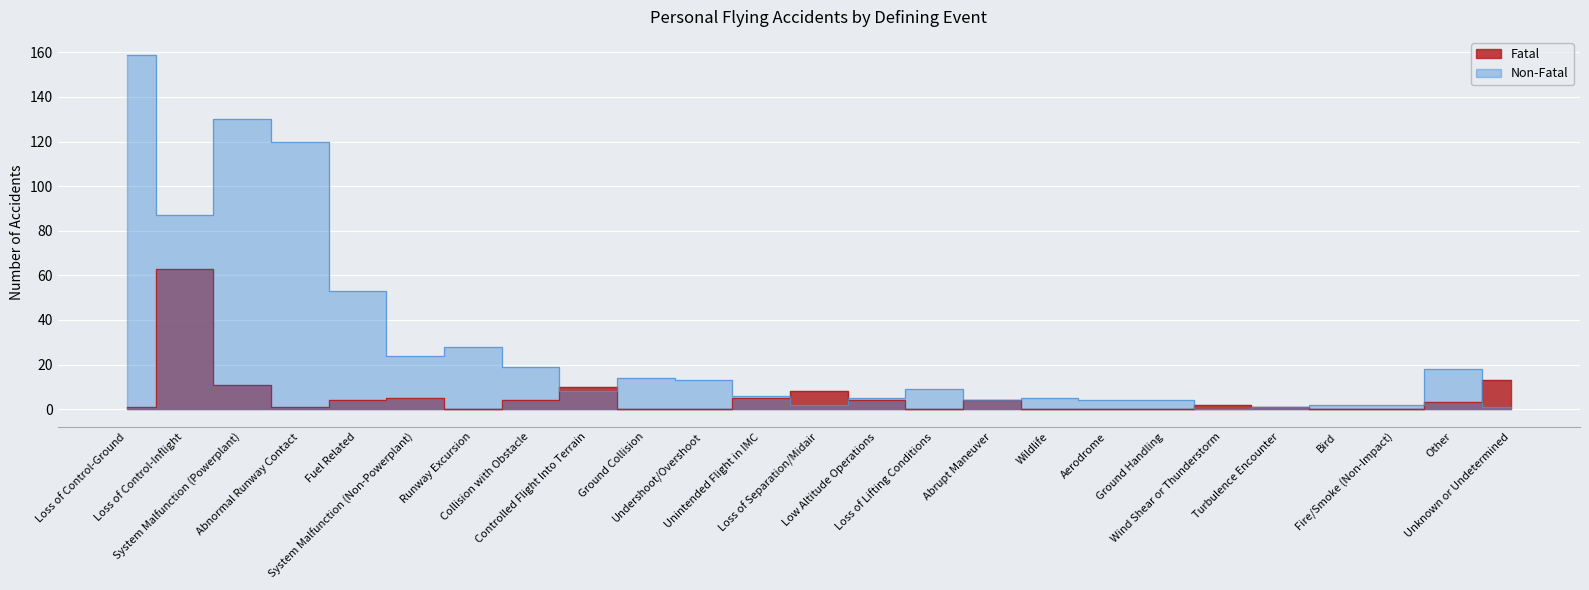

What is the sum of all Non-Fatal values?

718